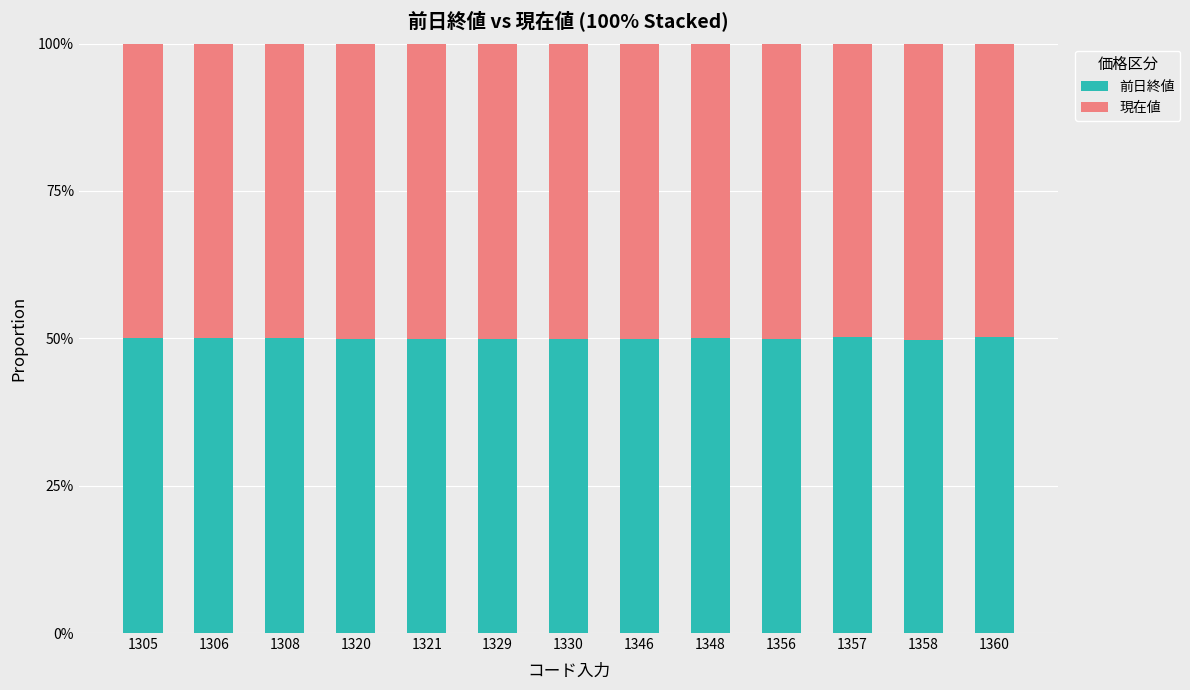

What is the sum of the 現在値 values at 1308 and 1348?

1.0